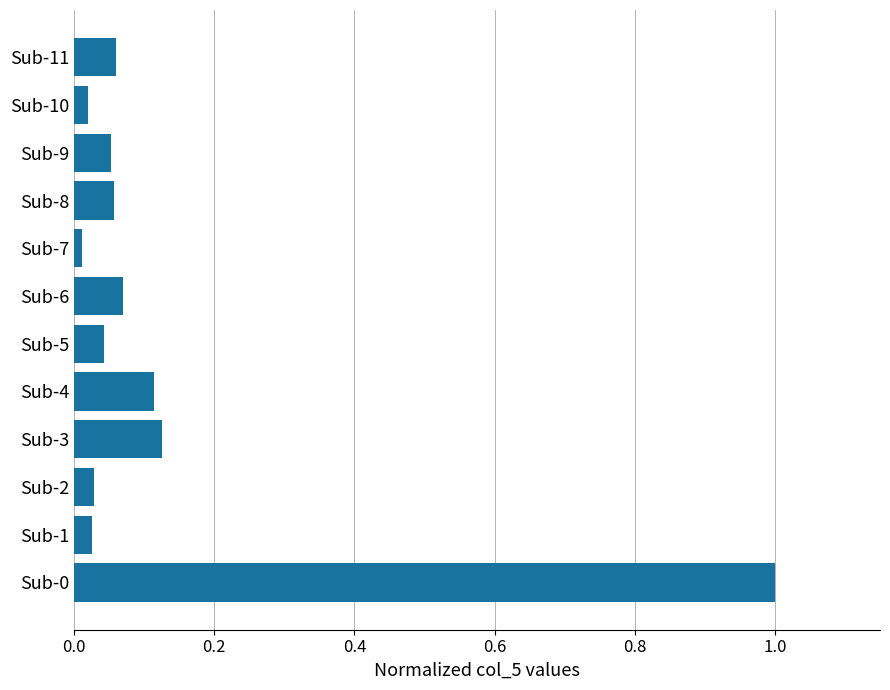

What is the difference between the maximum and minimum values?

1.0